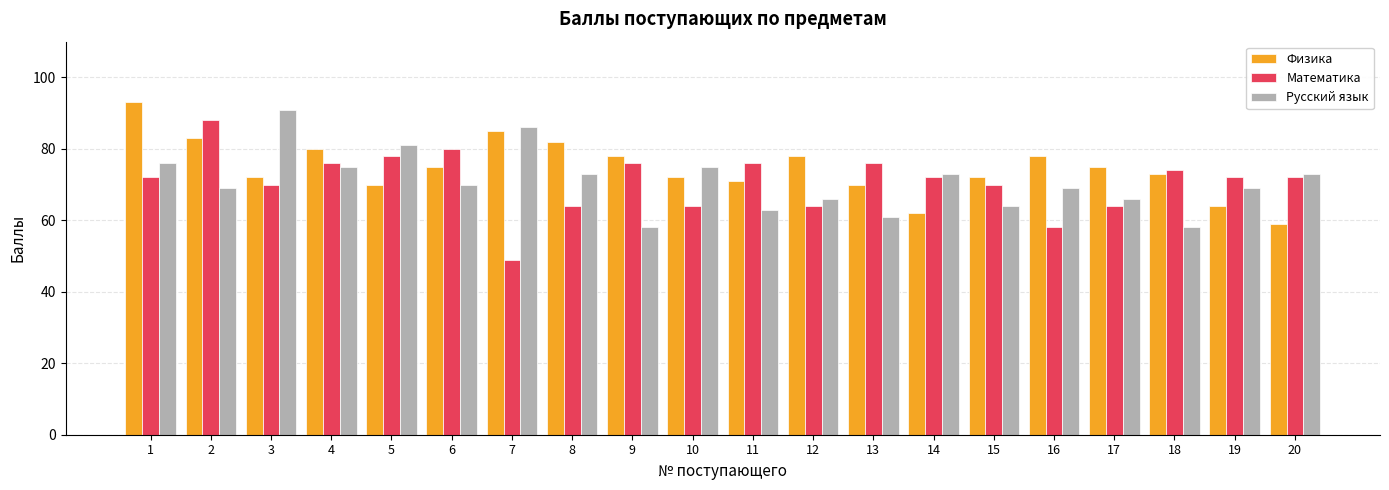

What is the difference between the highest and lowest values at 7?

37